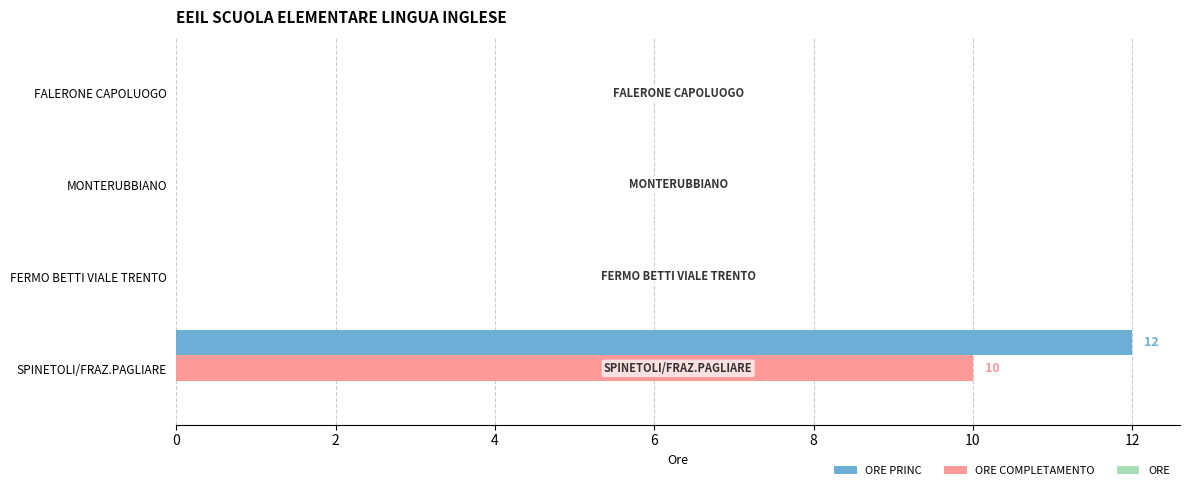

The value of ORE COMPLETAMENTO at FALERONE CAPOLUOGO is 4. True or false?

False